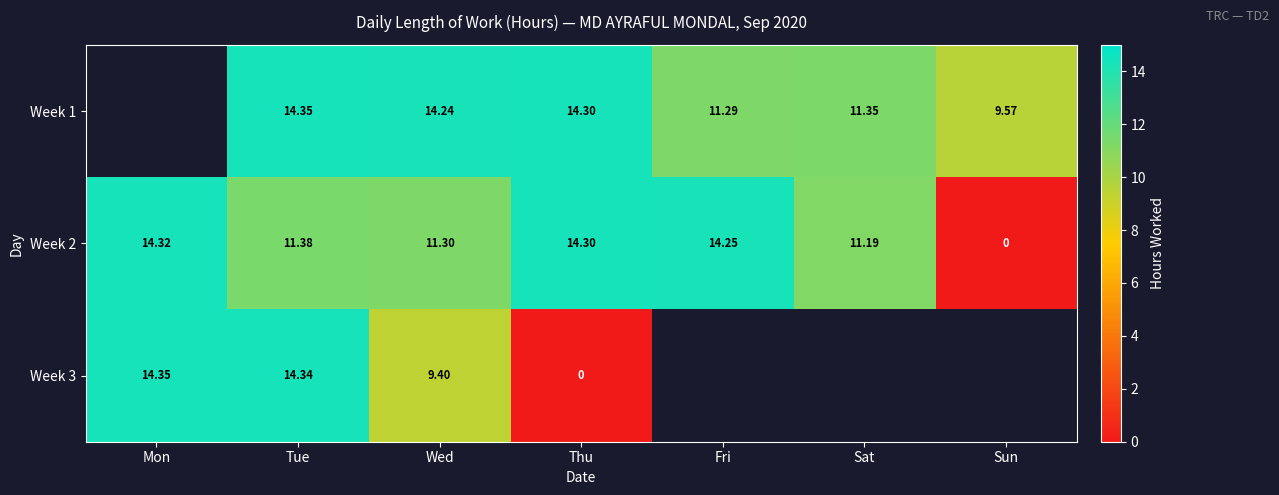

At which label is Week 2 closest to 7?

Sat